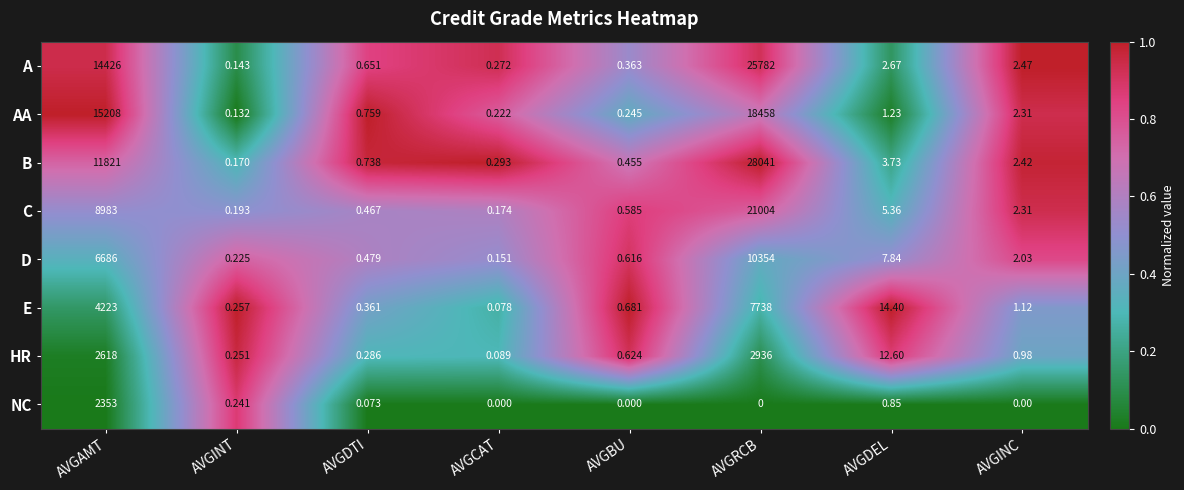

Which series has the largest total across all categories?

A